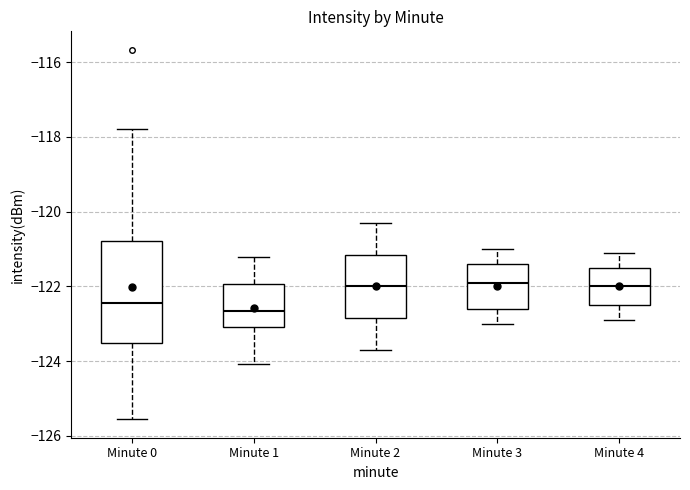

Reading left to right, transcribe this box plot: for each box, give where its median line is, the range the box spans, and where its two whiskers end, as read against the y-axis. The values are not printed on the chart, so give them approximately, as read against the axis.

Minute 0: median -122.4, box -123.6 to -120.8, whiskers -125.6 to -117.8
Minute 1: median -122.6, box -123.0 to -122.0, whiskers -124.0 to -121.2
Minute 2: median -122.0, box -122.8 to -121.2, whiskers -123.6 to -120.2
Minute 3: median -121.8, box -122.6 to -121.4, whiskers -123.0 to -121.0
Minute 4: median -122.0, box -122.4 to -121.4, whiskers -122.8 to -121.0